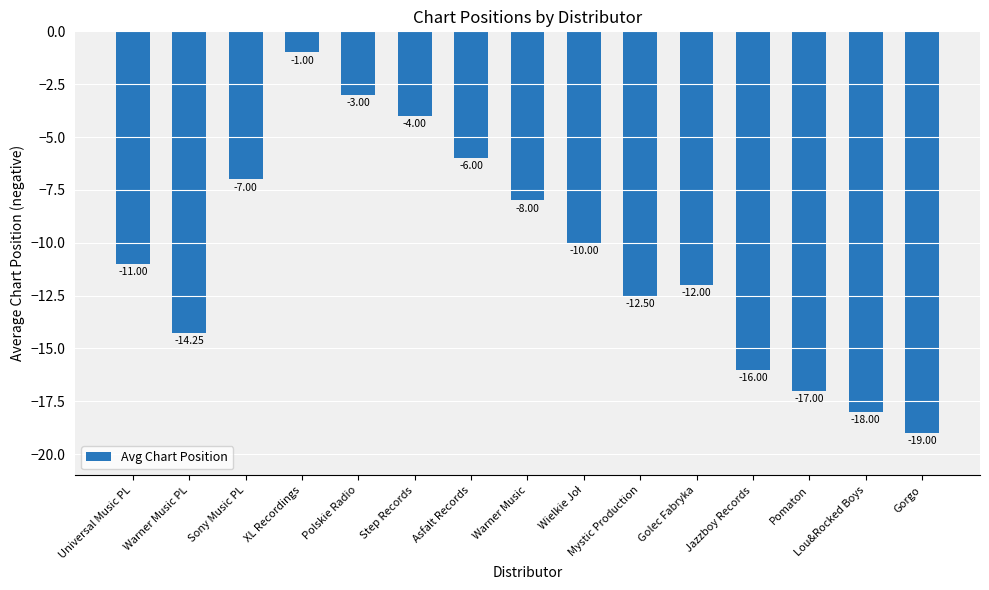

Which has a higher value, Warner Music PL or Polskie Radio?

Polskie Radio